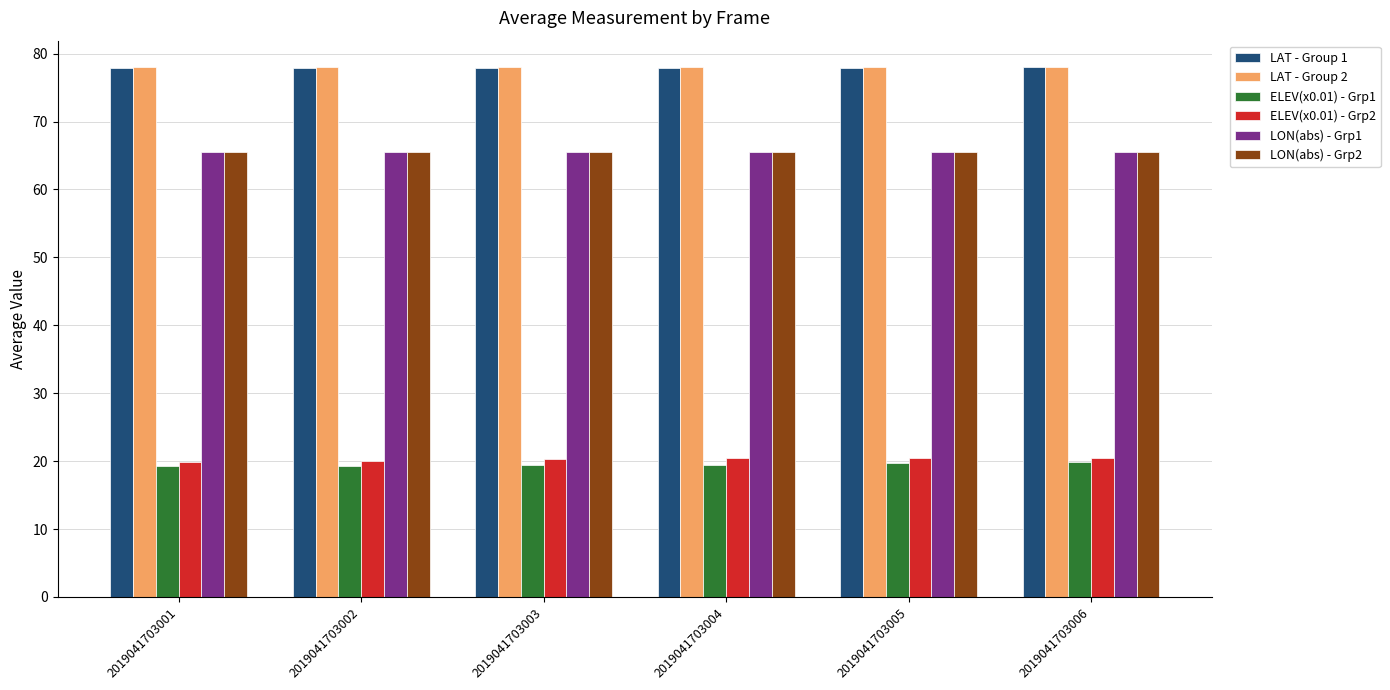

What is the average value of the LON(abs) - Grp2 series?

65.5